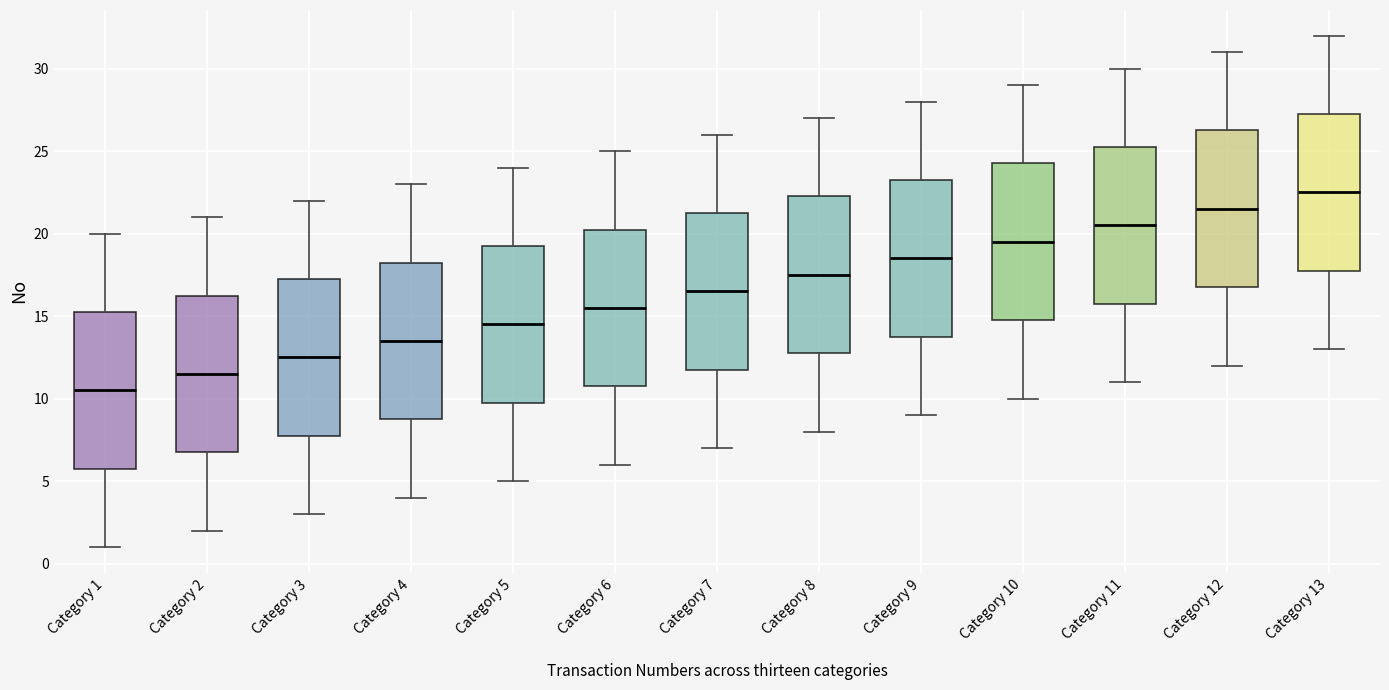

Which box's median line is the lowest?

Category 1